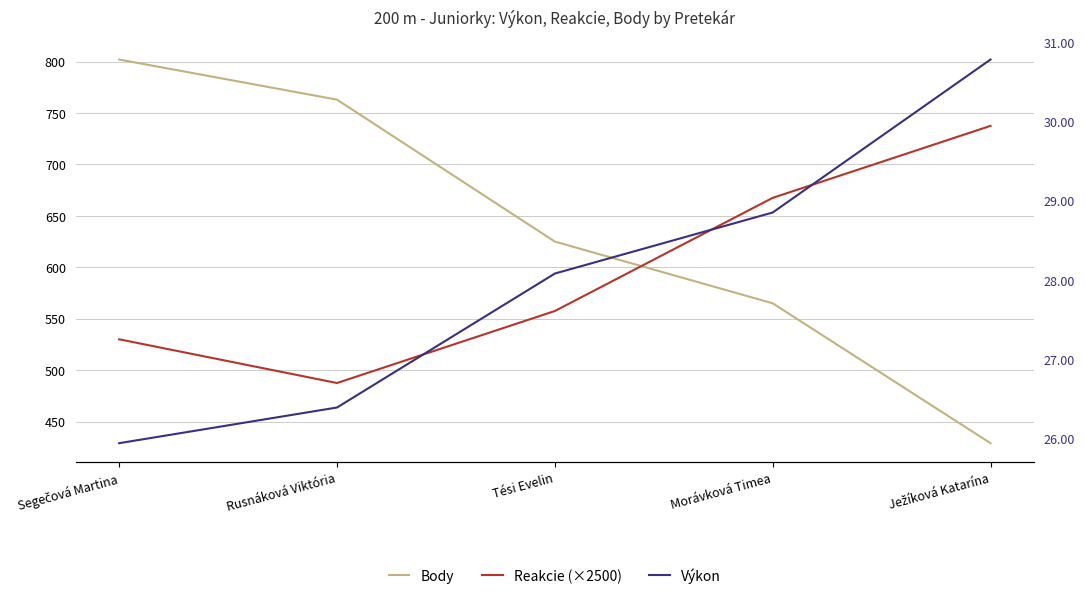

What is the difference between the maximum and minimum values in the Výkon series?

4.8